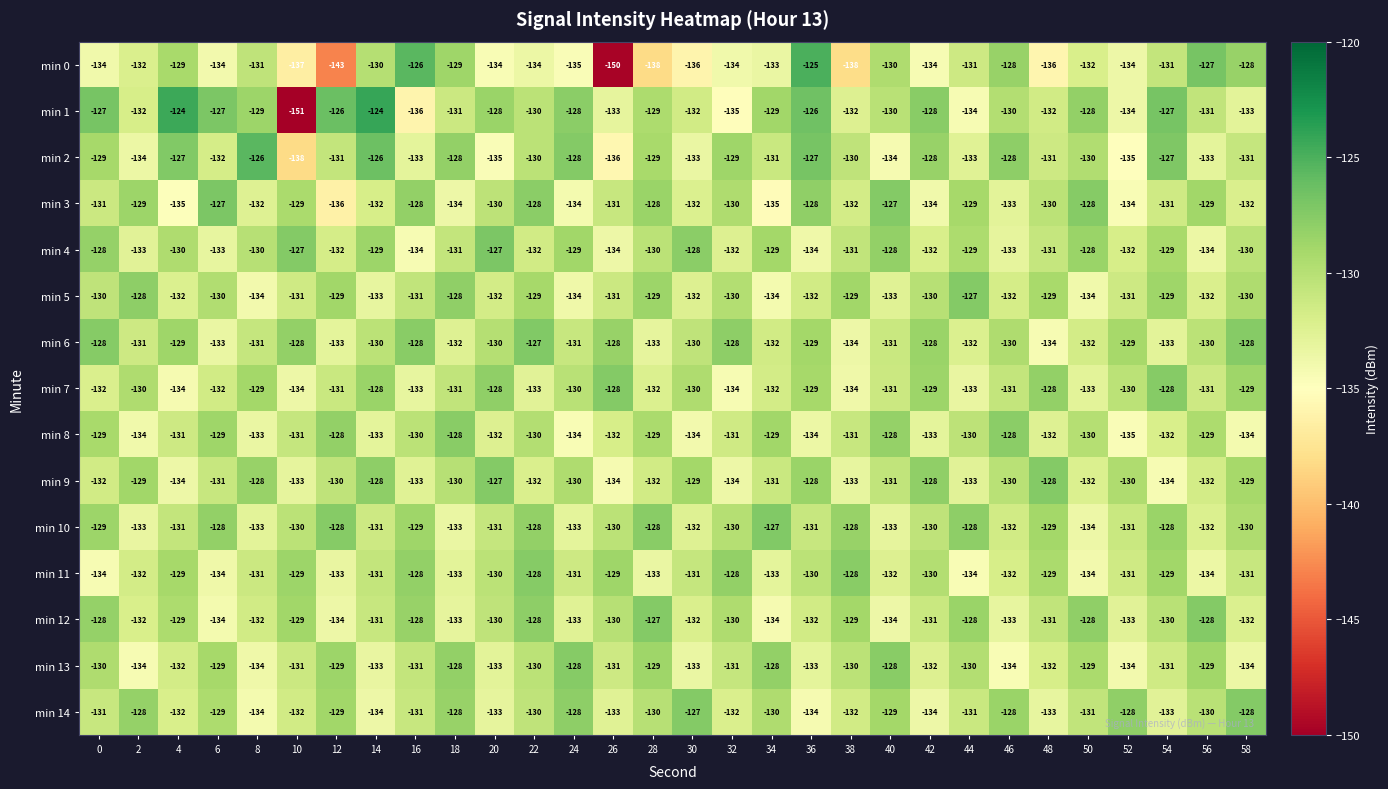

What is the total value across all series at 30?

-1971